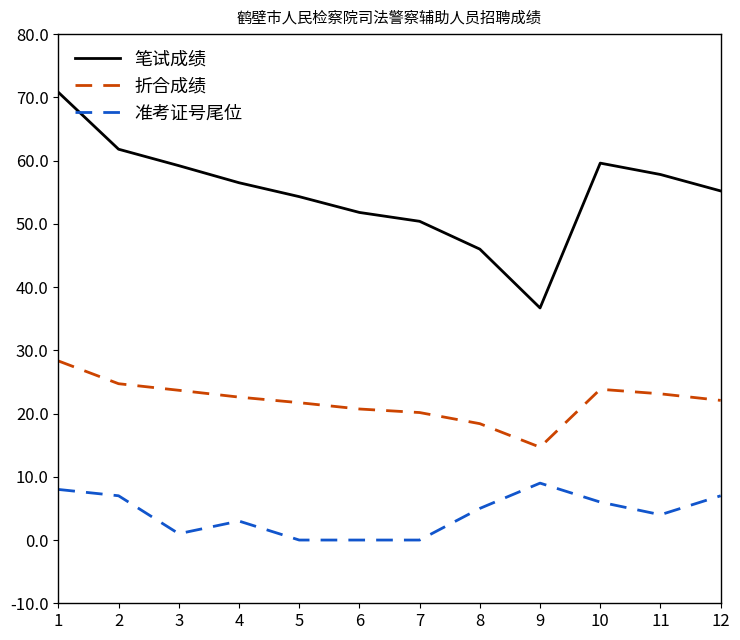

Does the chart have visible grid lines?

No